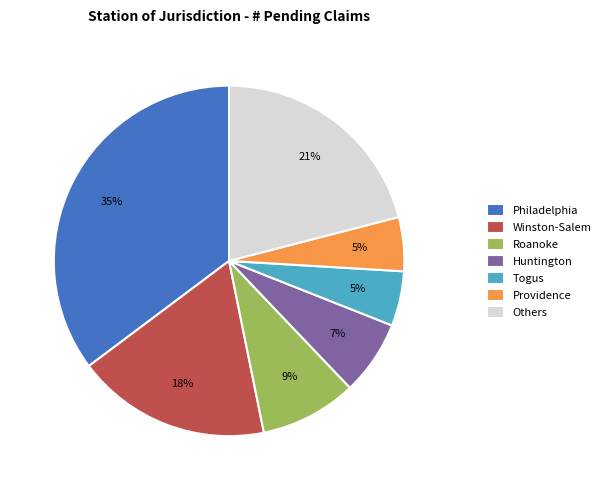

Is Huntington the majority of the pie?

No